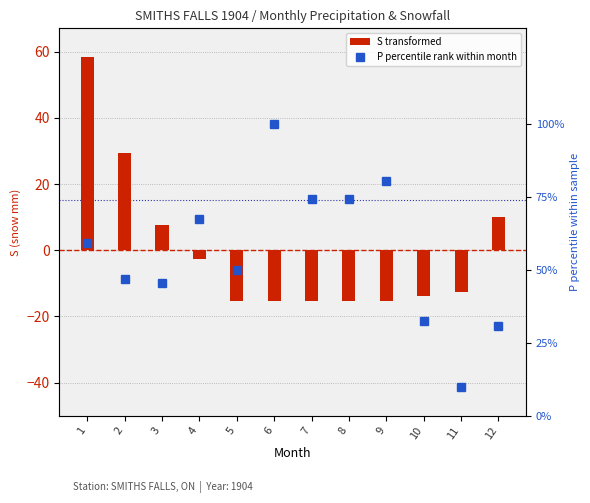

What are all the series names shown in the legend?

S transformed, P percentile rank within month